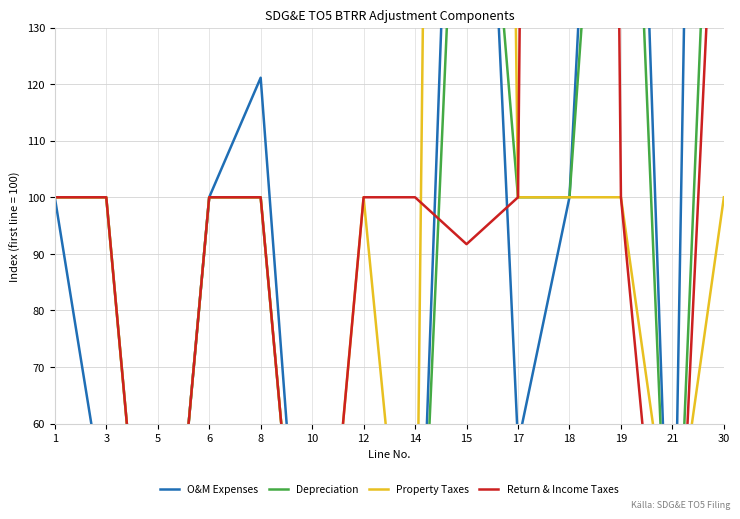

How many values in Property Taxes are above zero?

12